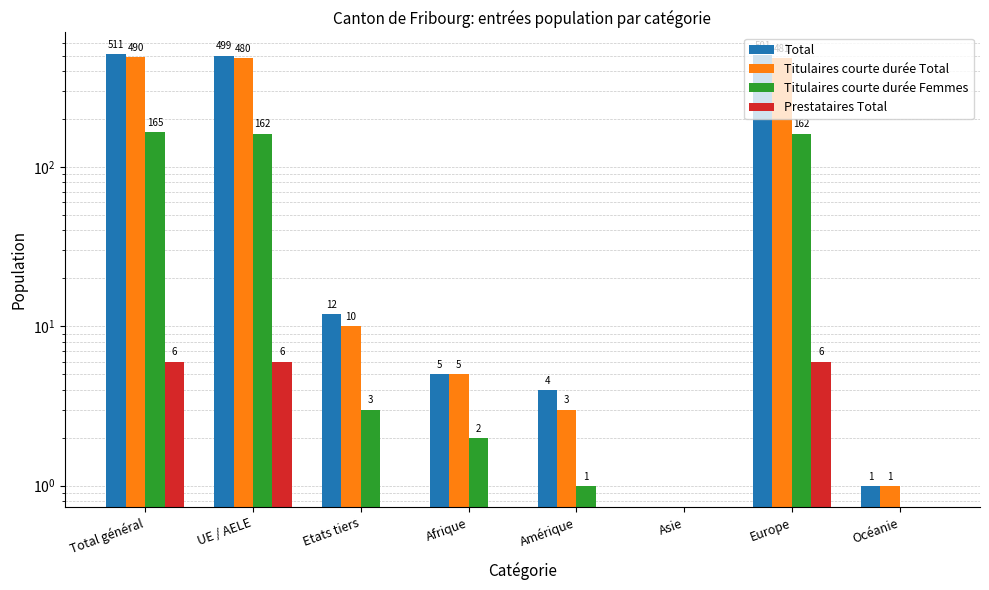

What is the total value across all series at Océanie?

2